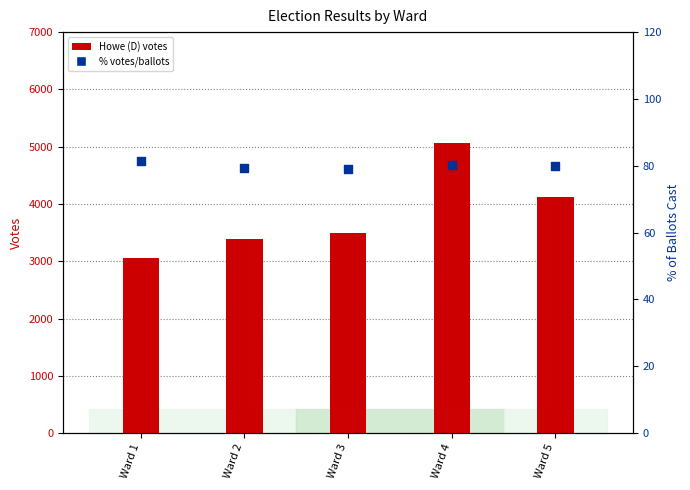

Is the value of % votes cast at Ward 4 greater than the value of Howe (D) votes at Ward 3?

No